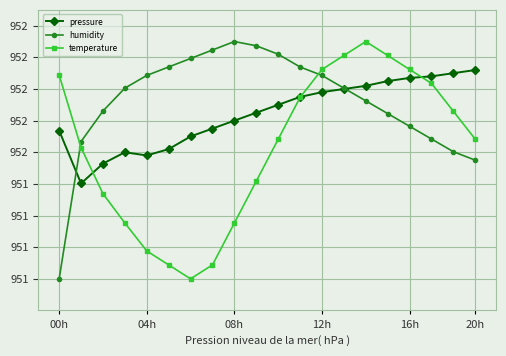

Is this an area chart (filled region under the line)?

No